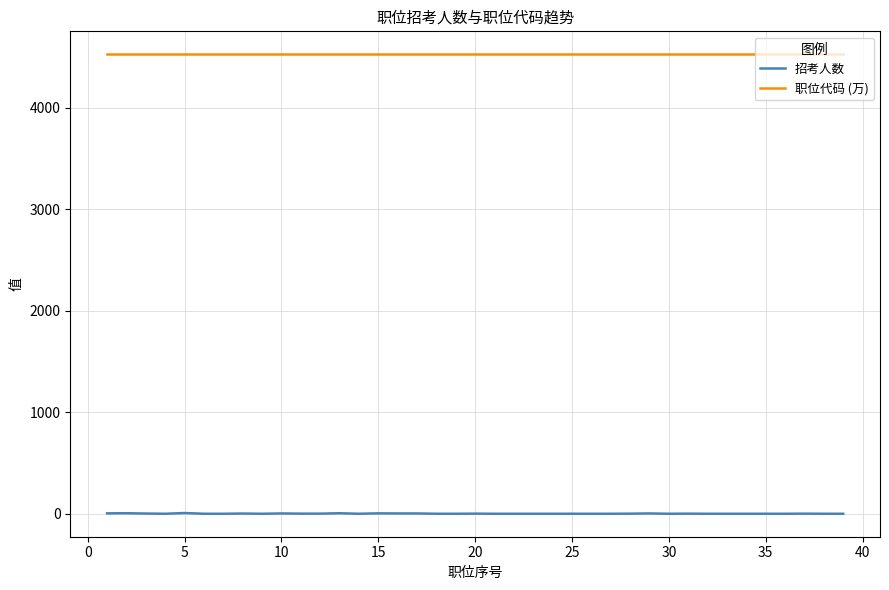

Count the 招考人数 values in the range 1 to 3.

30